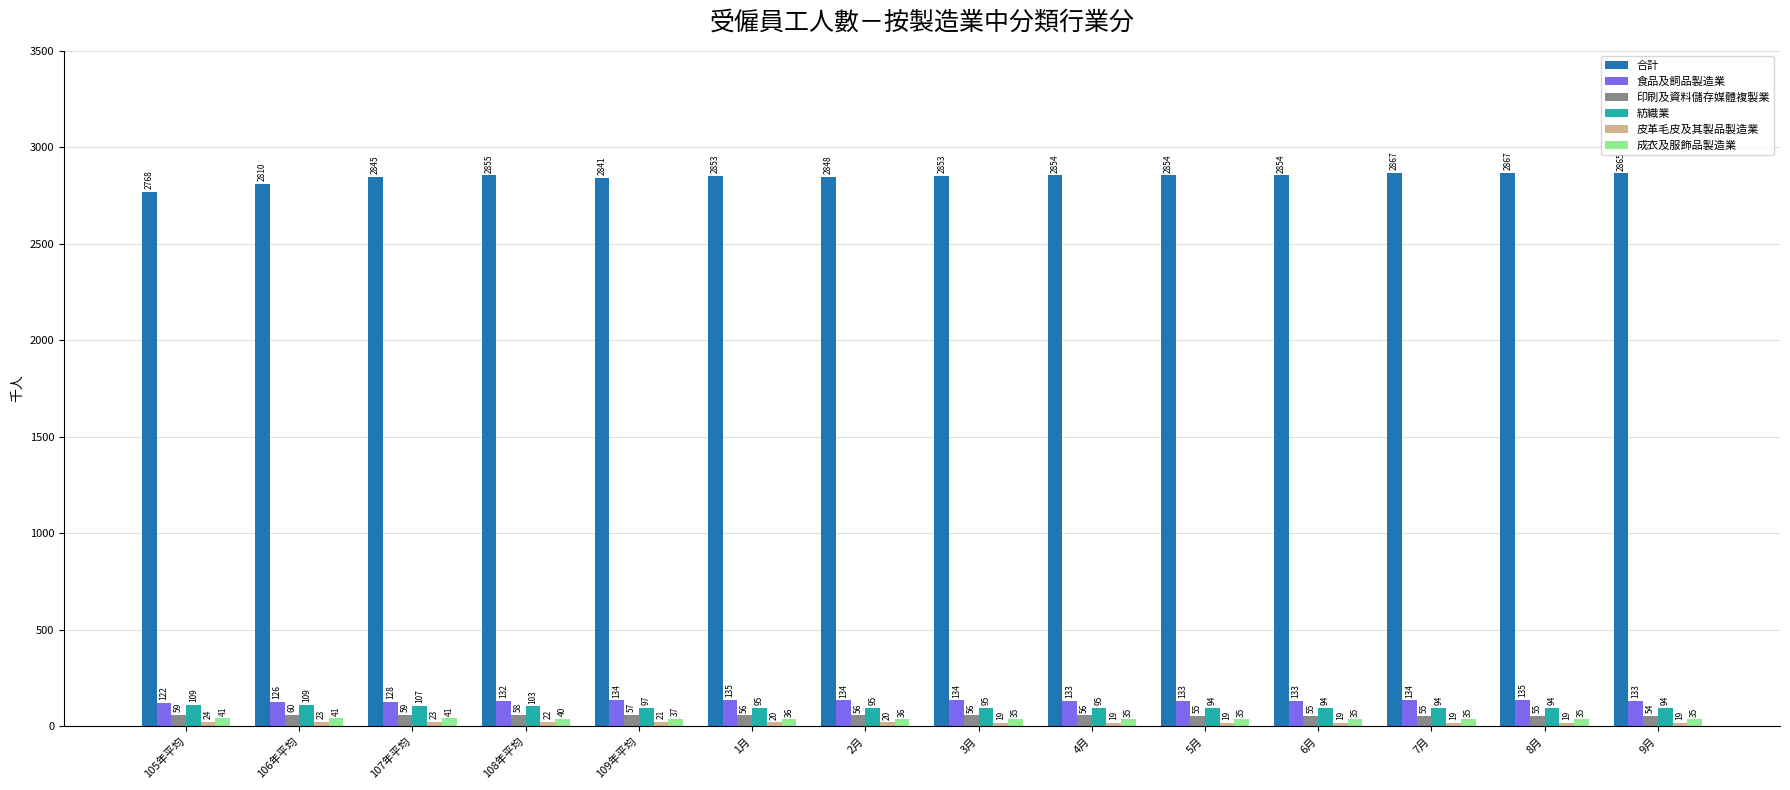

What is the maximum value for 合計?

2867